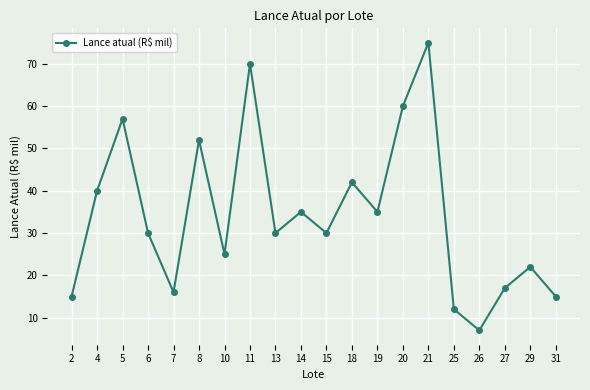

How many categories are shown in the chart?

20